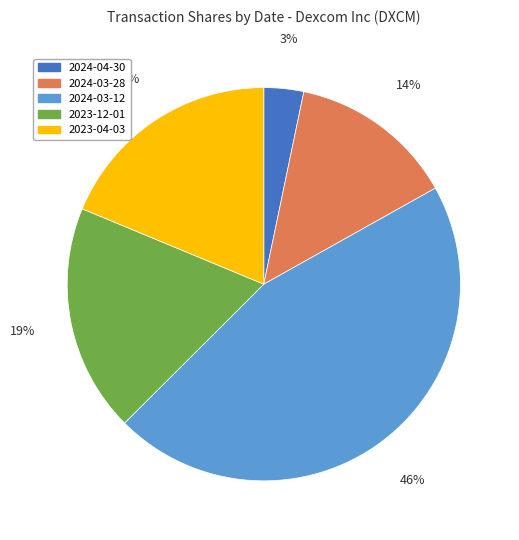

Which slice is the largest?

2024-03-12